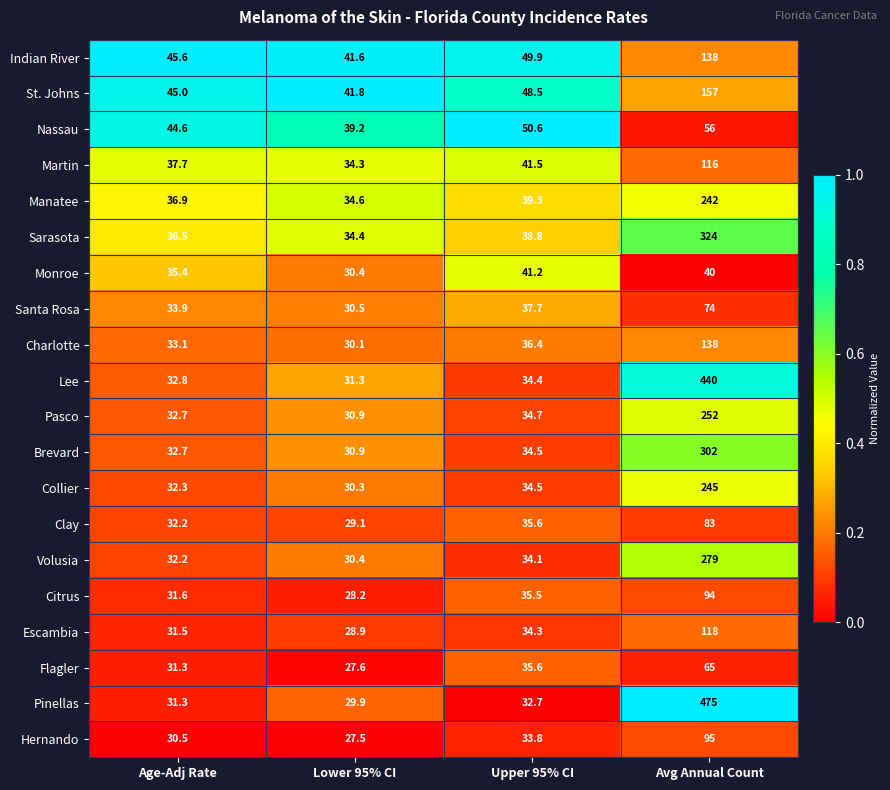

Is it true that Monroe equals 48.8 at Age-Adj Rate?

False